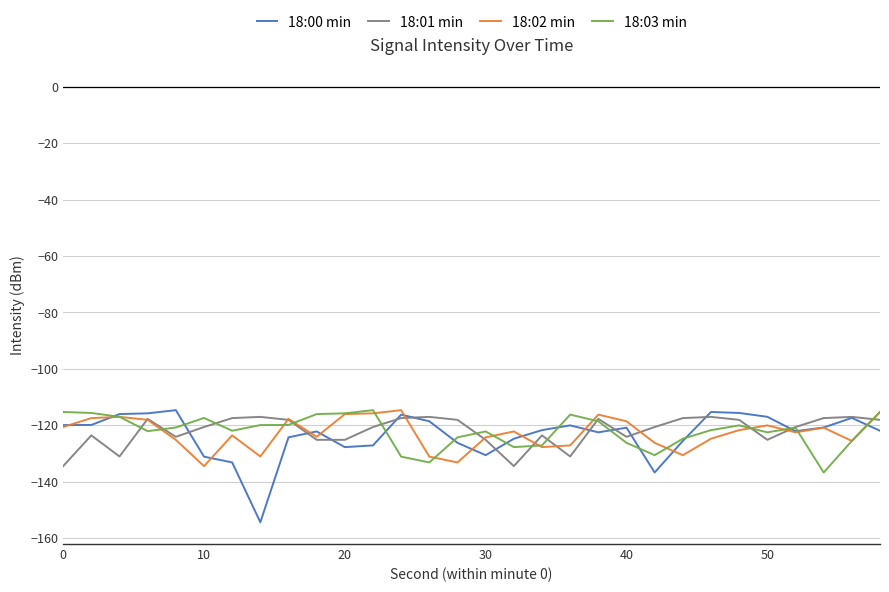

After their last crossing, which series has the higher values: 18:00 min or 18:02 min?

18:02 min